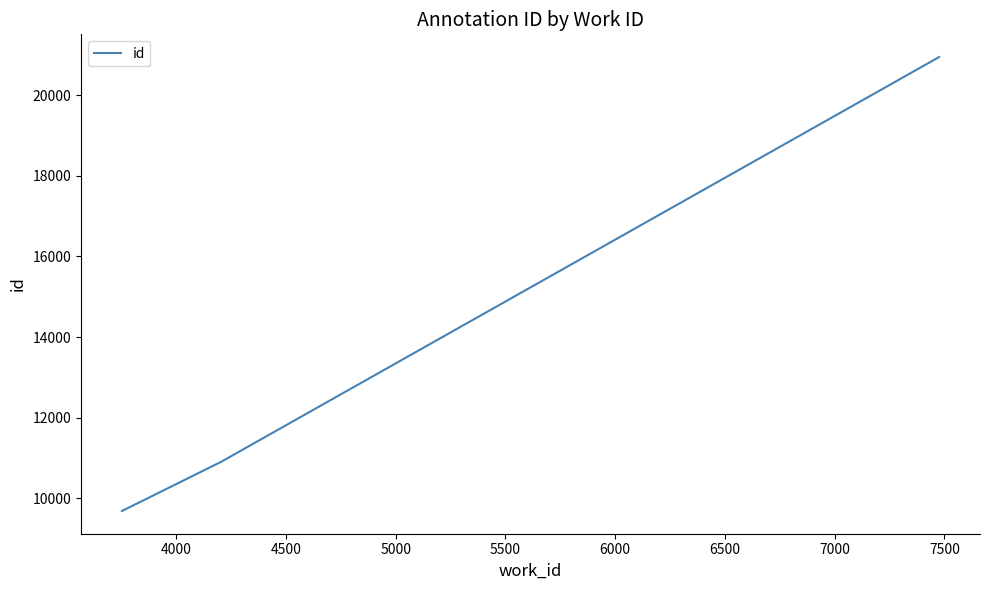

What is the greatest value displayed?

20952